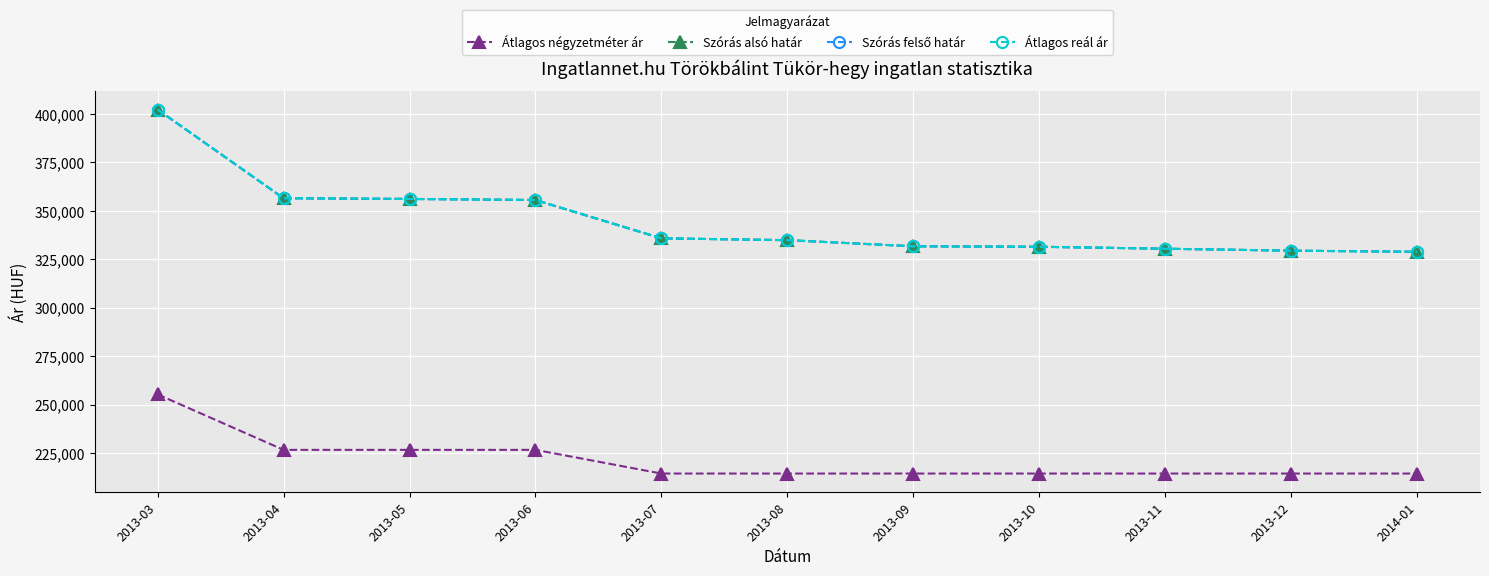

At how many categories does at least one series exceed 255310?

11